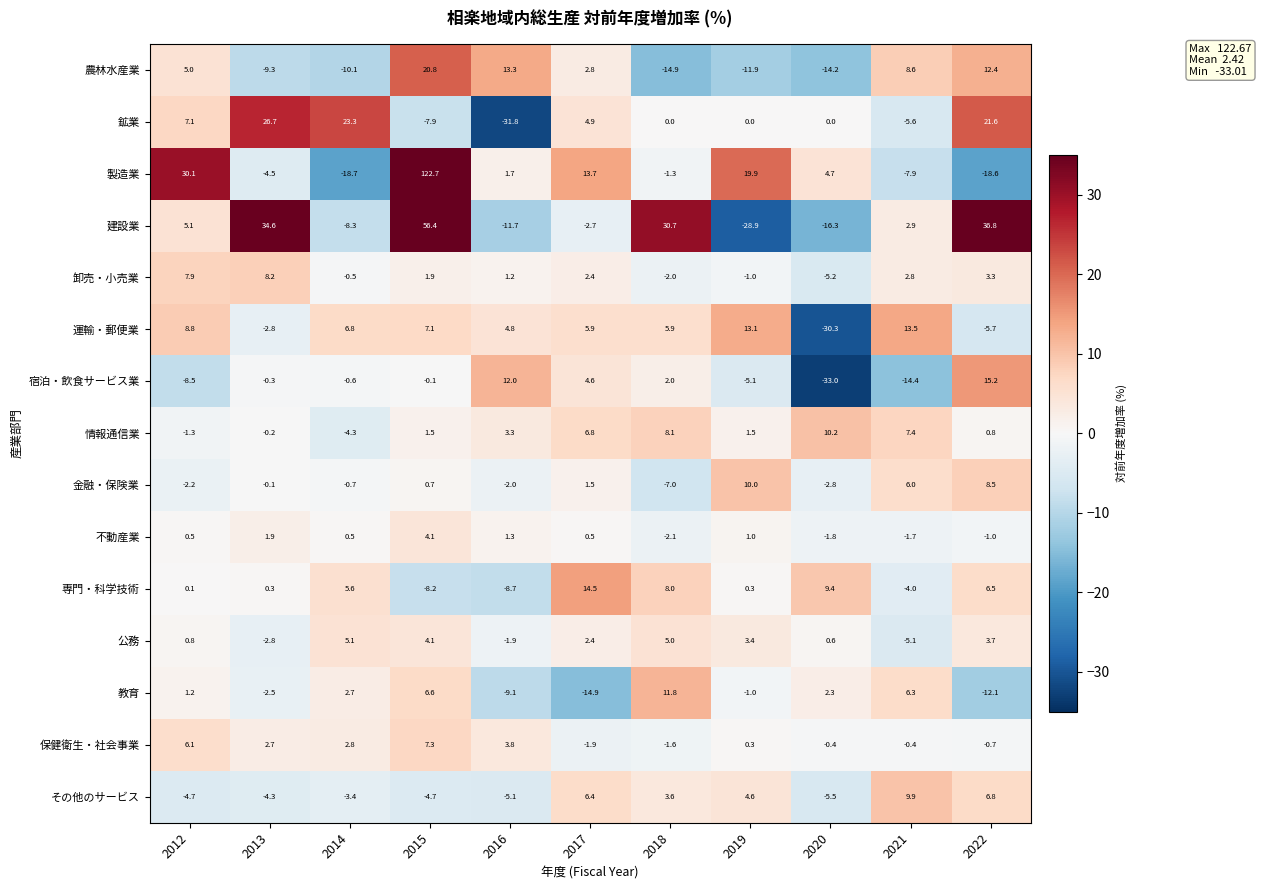

At which label is 運輸・郵便業 closest to -8?

2022